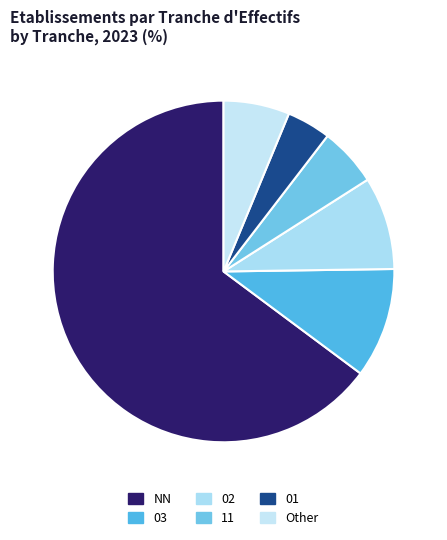

Which slice is the largest?

NN